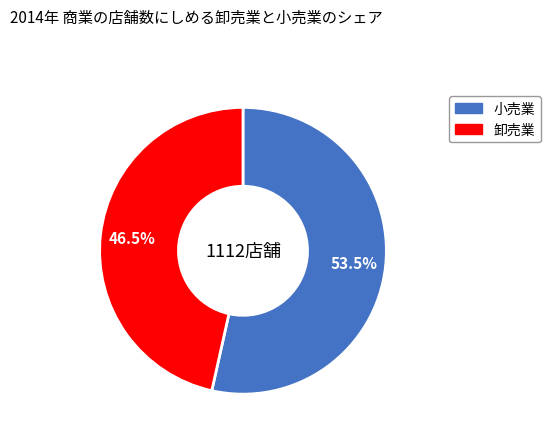

Count the number of slices in the pie.

2